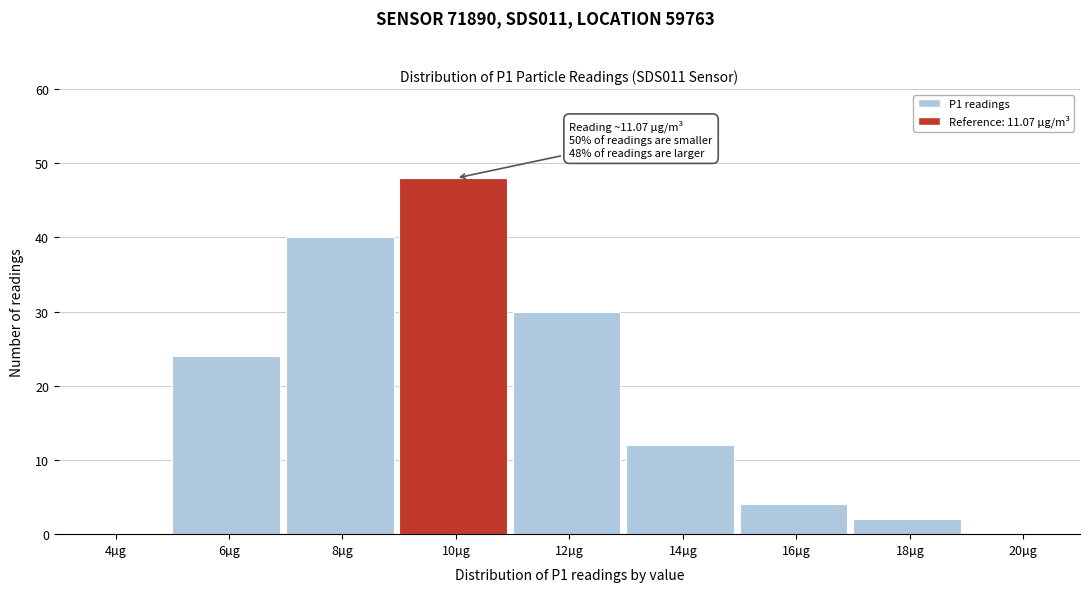

Reading left to right, extract all data points from this chart.

4µg=0	6µg=24	8µg=40	10µg=48	12µg=30	14µg=12	16µg=4	18µg=2	20µg=0